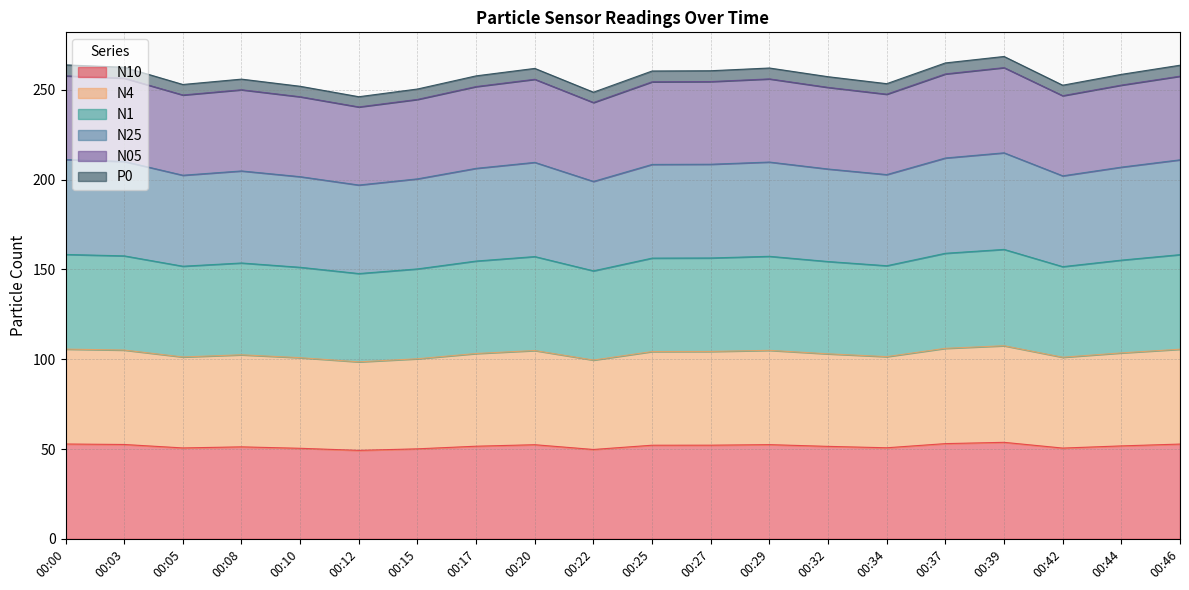

What is the total value across all series at 00:08?

255.9